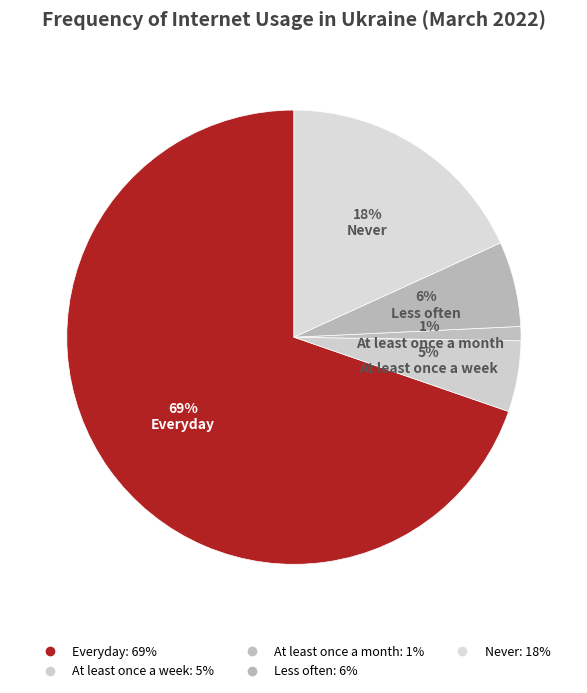

To the nearest percent, what percentage of the pie is Less often?

6%